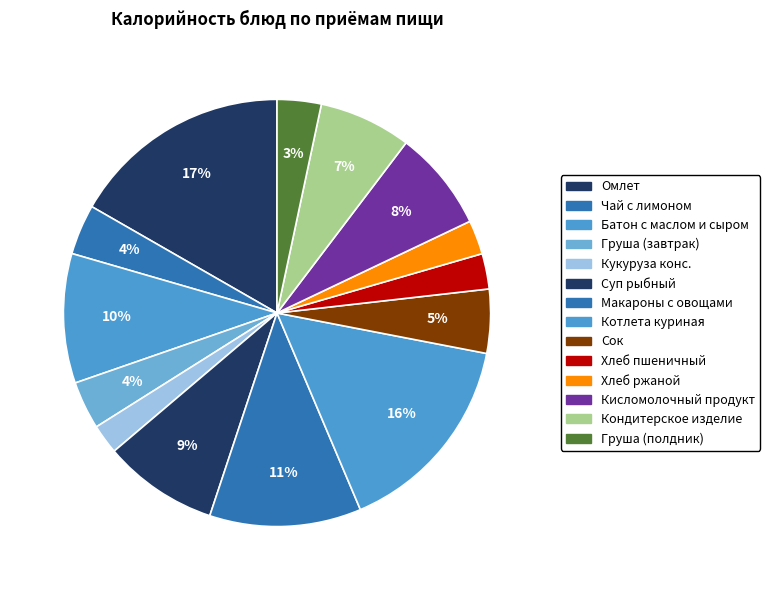

What is the largest slice in the pie chart?

Омлет